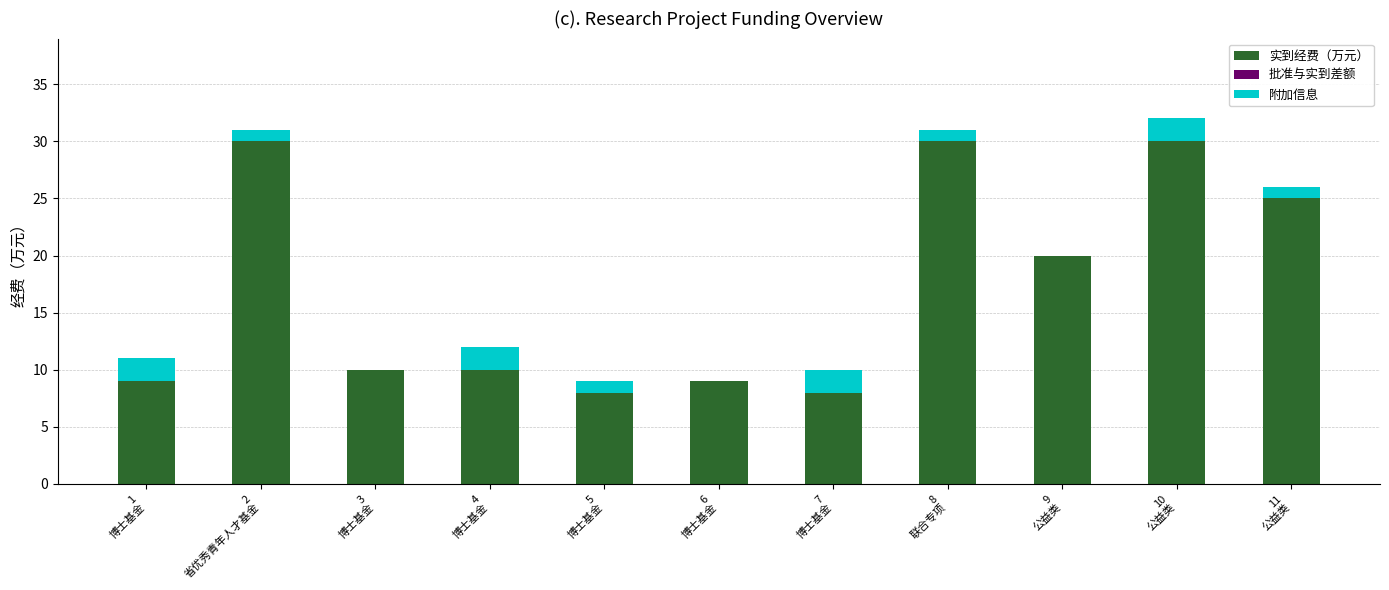

What is the sum of all 实到经费（万元） values?

189